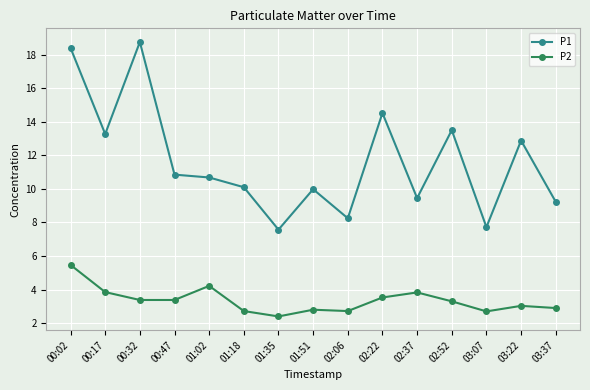

Is this an area chart (filled region under the line)?

No